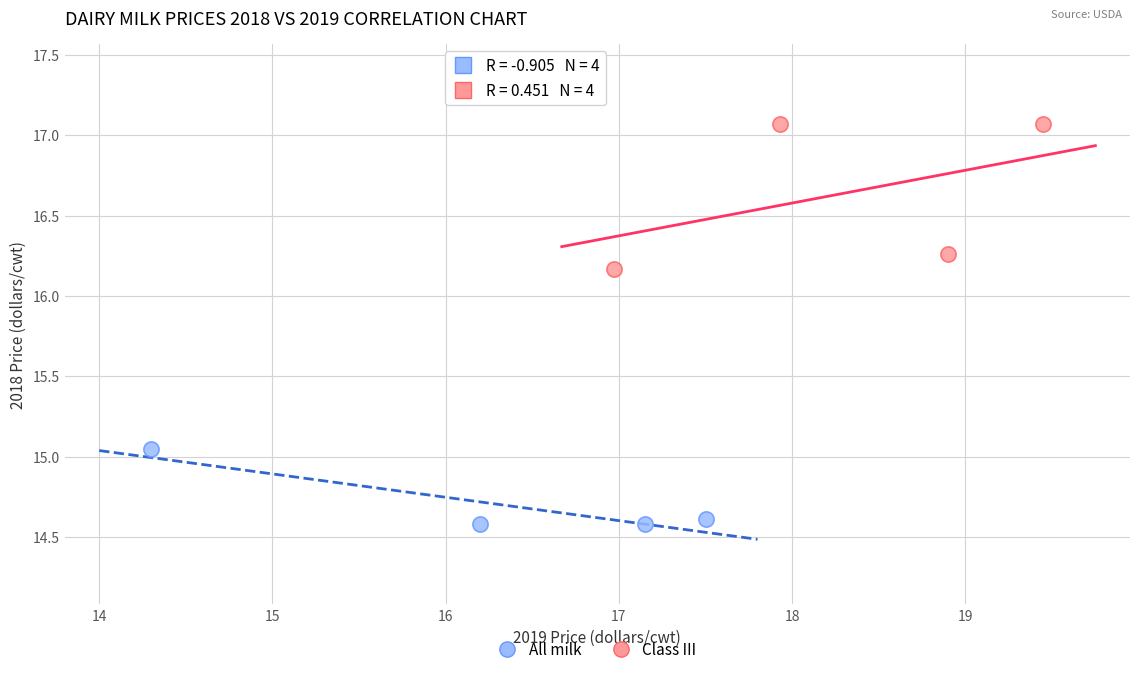

Which series has the widest spread of Y values?

All milk